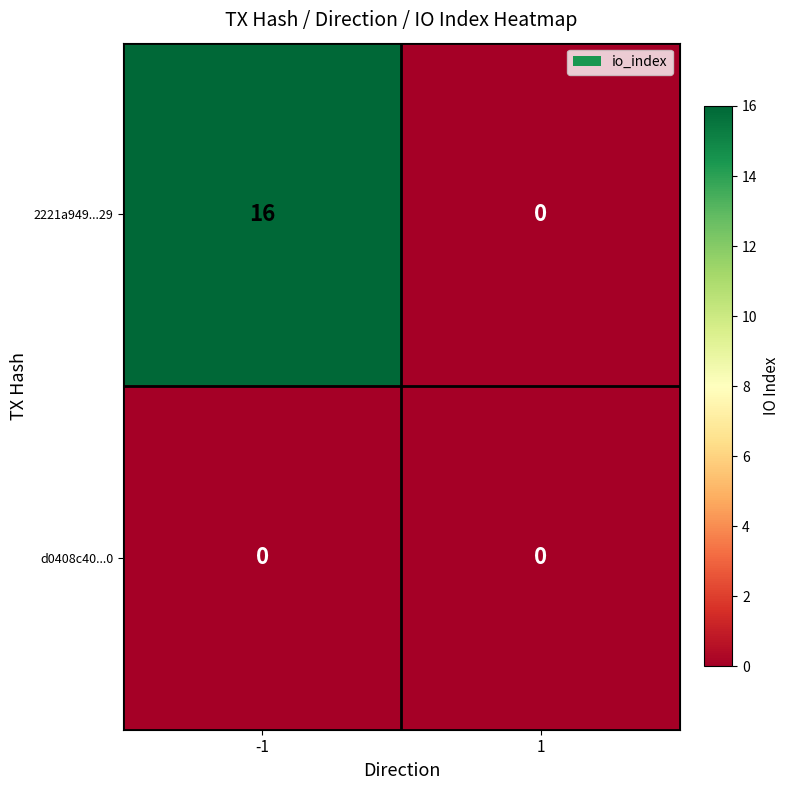

What is the sum of all 2221a949...29 values?

16